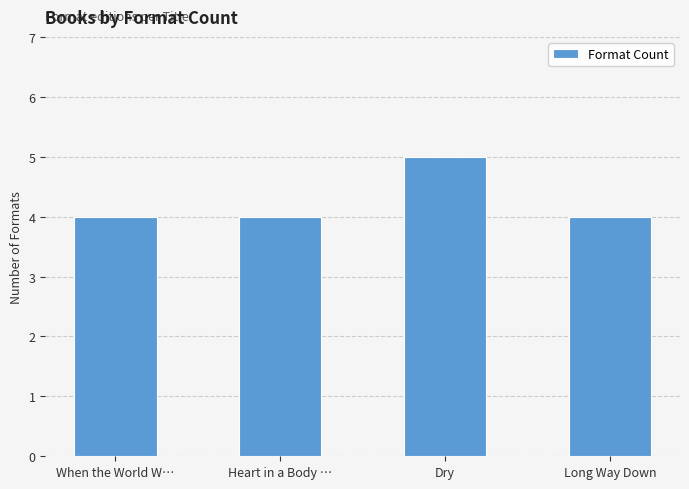

What is the sum of the values at Long Way Down and Dry?

9